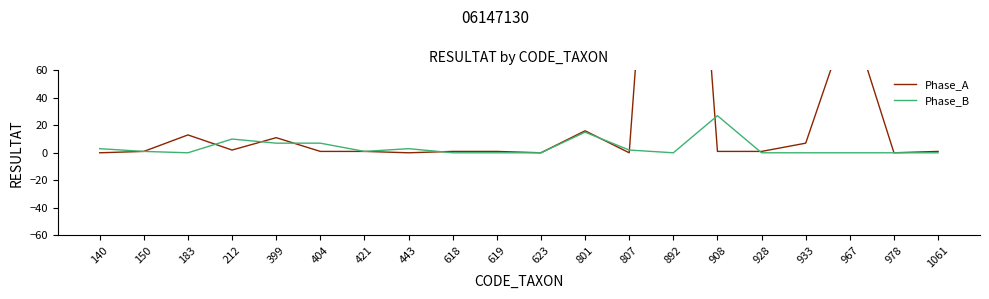

At which category does the chart reach its minimum across all series?

140